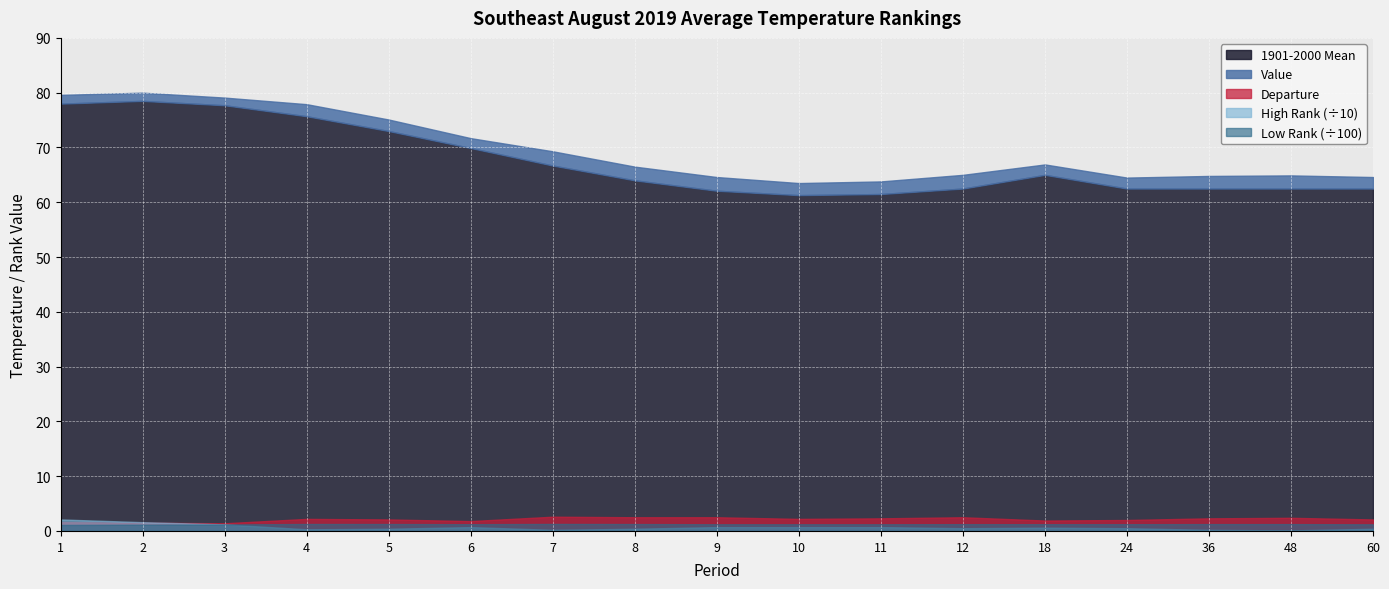

At how many categories does at least one series exceed 18?

17